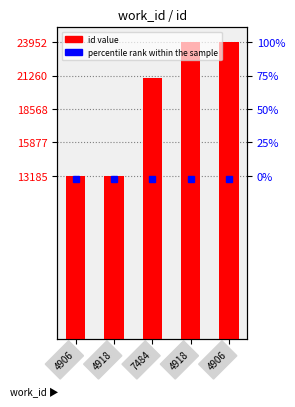

Is it true that the value at 4906 is 23952?

True